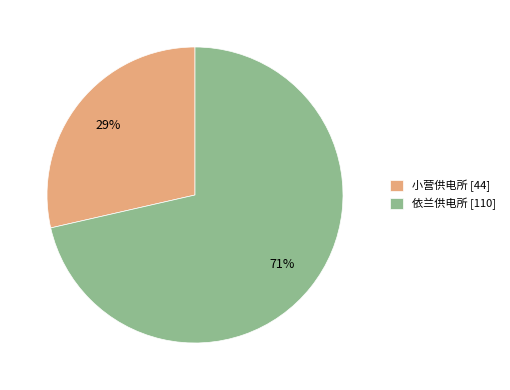

Is the sum of 依兰供电所 and 小营供电所 greater than half?

Yes